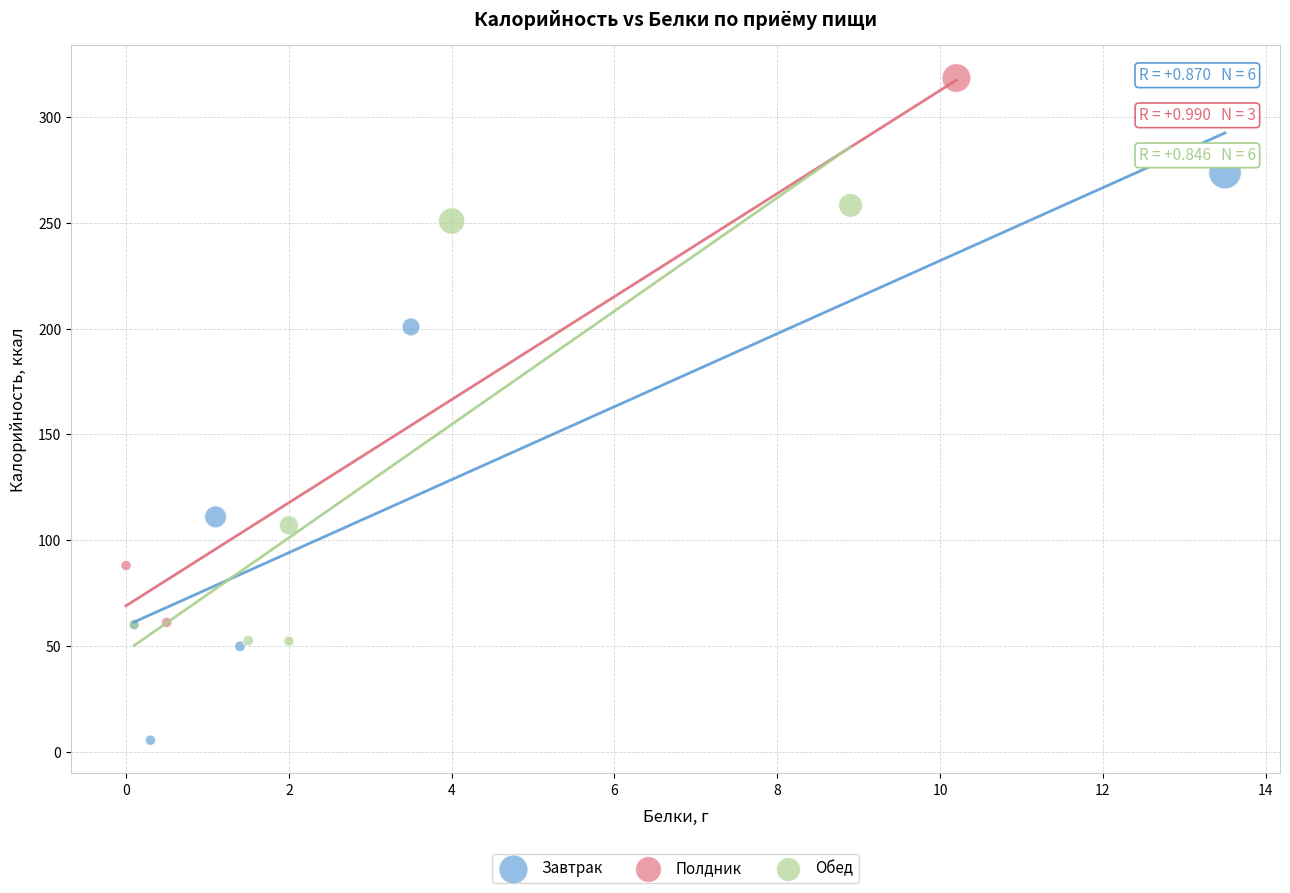

What are all the series names shown in the legend?

Завтрак, Полдник, Обед